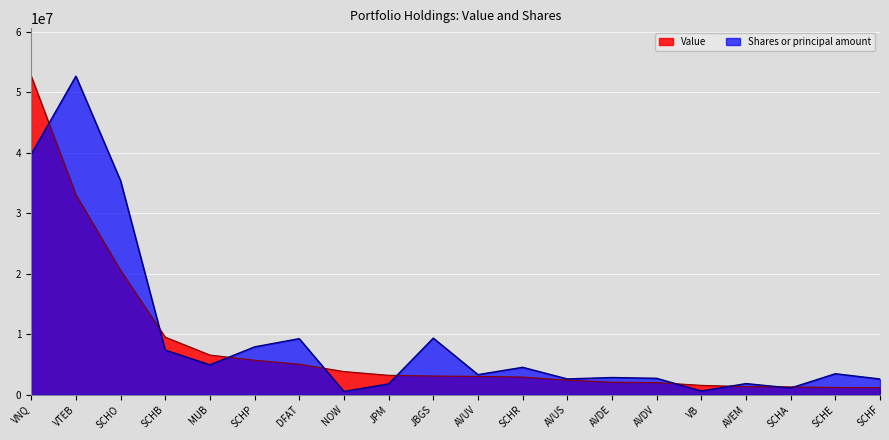

Which series has the largest total across all categories?

Shares or principal amount